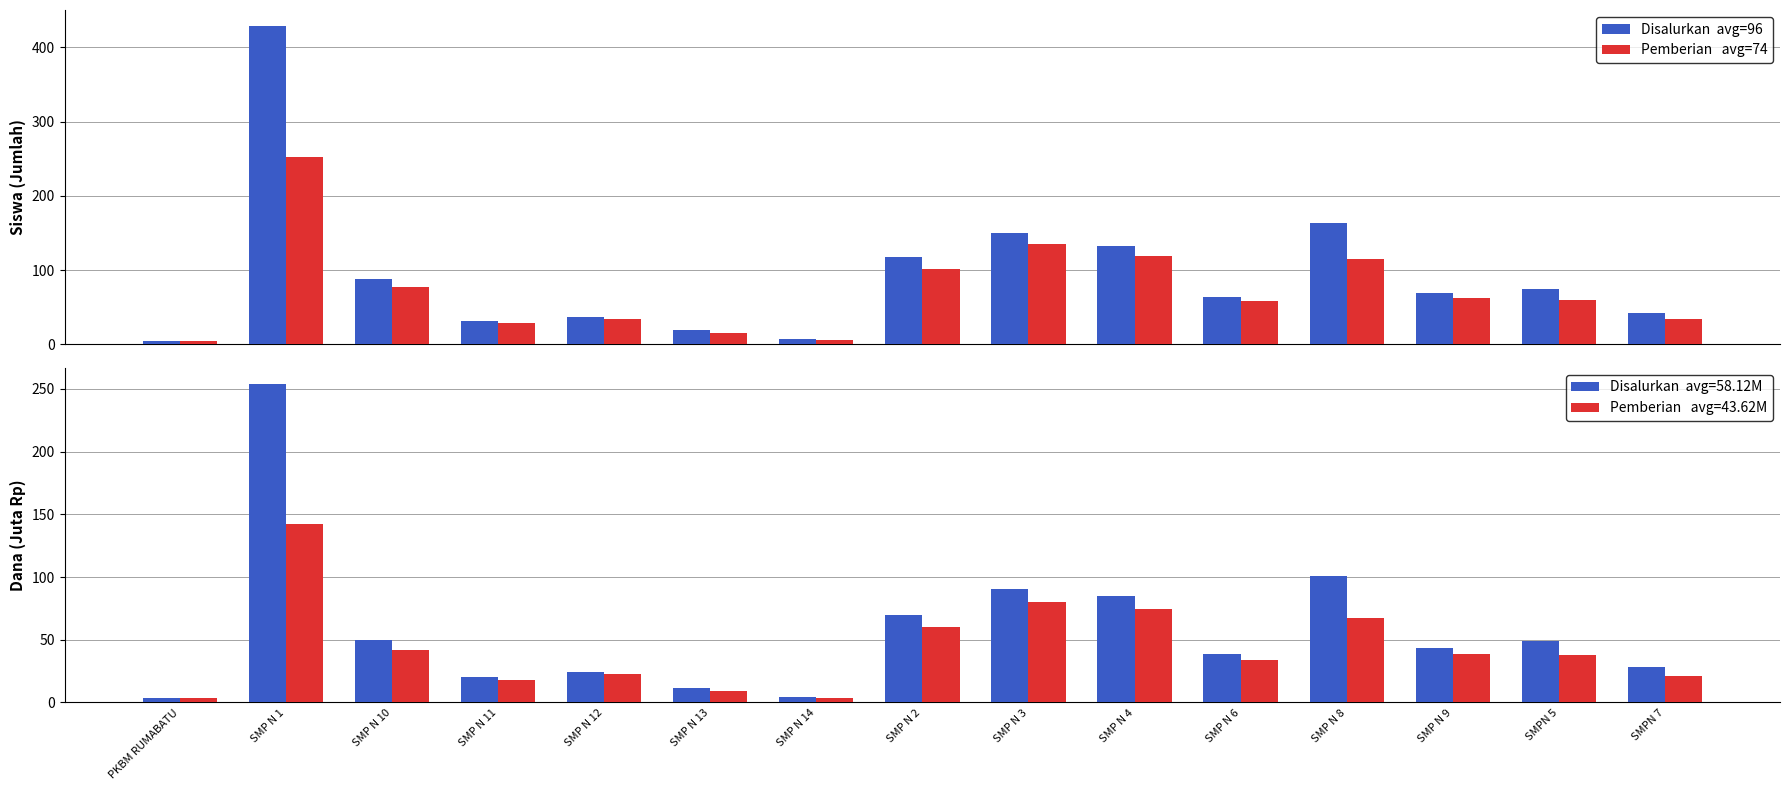

Rank the series at PKBM RUMABATU from lowest to highest value.

Dana Disalurkan, Dana Pemberian, Siswa Disalurkan, Siswa Pemberian